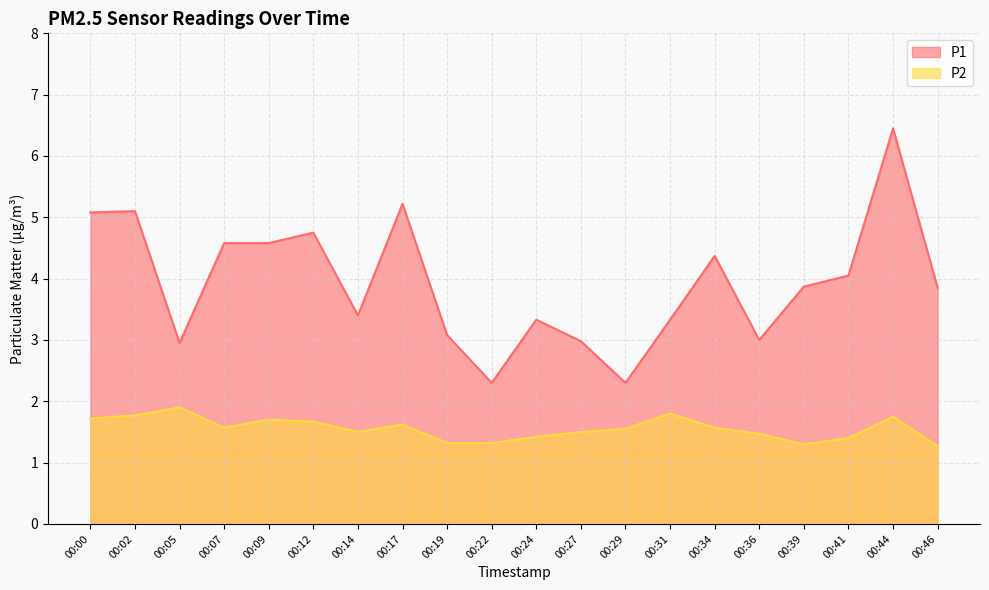

At how many categories does at least one series exceed 6?

1